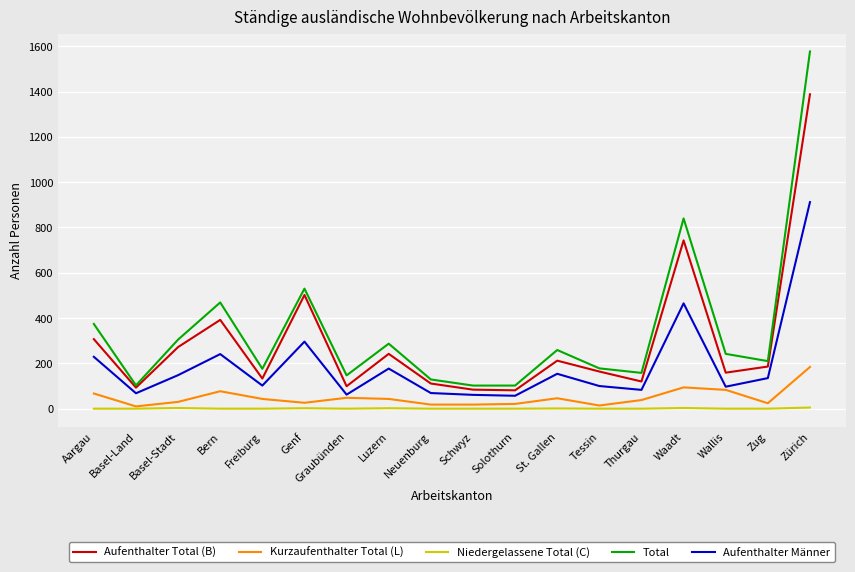

What is the maximum value for Kurzaufenthalter Total (L)?

184